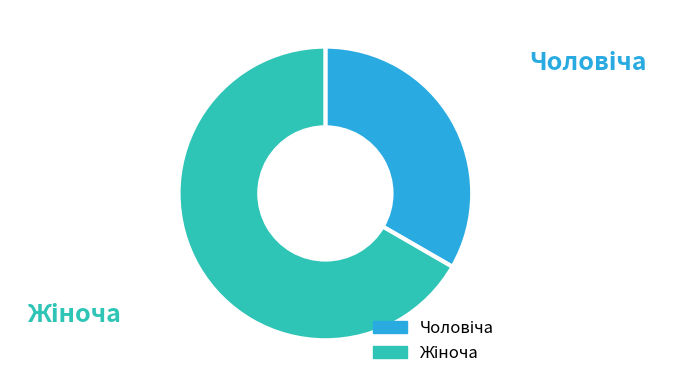

What is the majority slice?

Жіноча